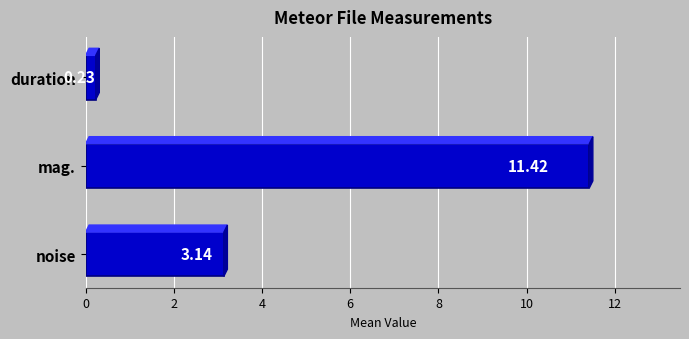

How many distinct data groups are displayed?

1